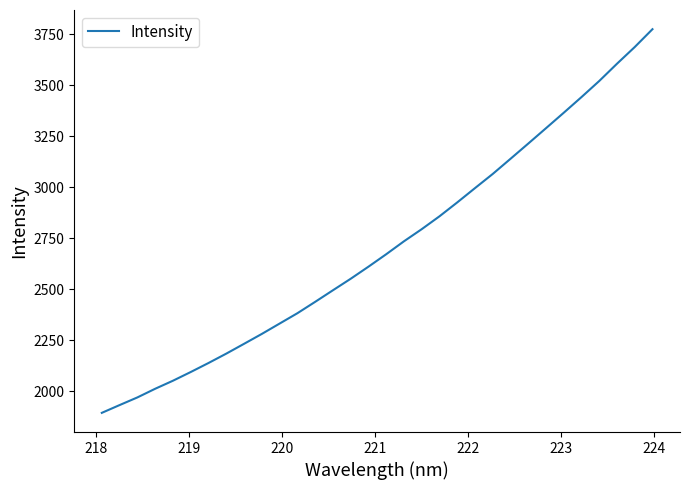

Does the chart display data point markers on the line(s)?

No